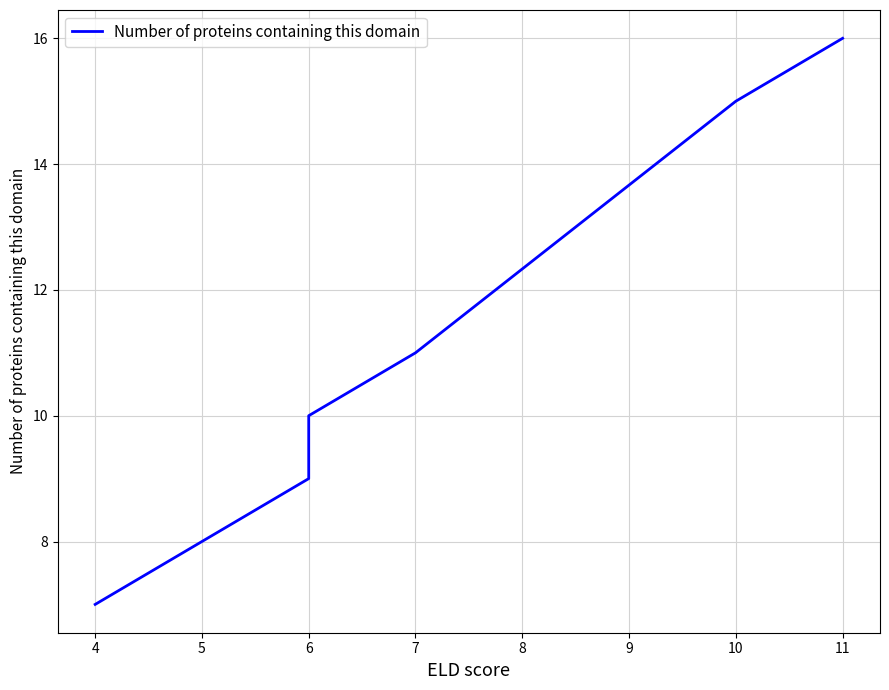

What is the difference between the maximum and minimum values?

9